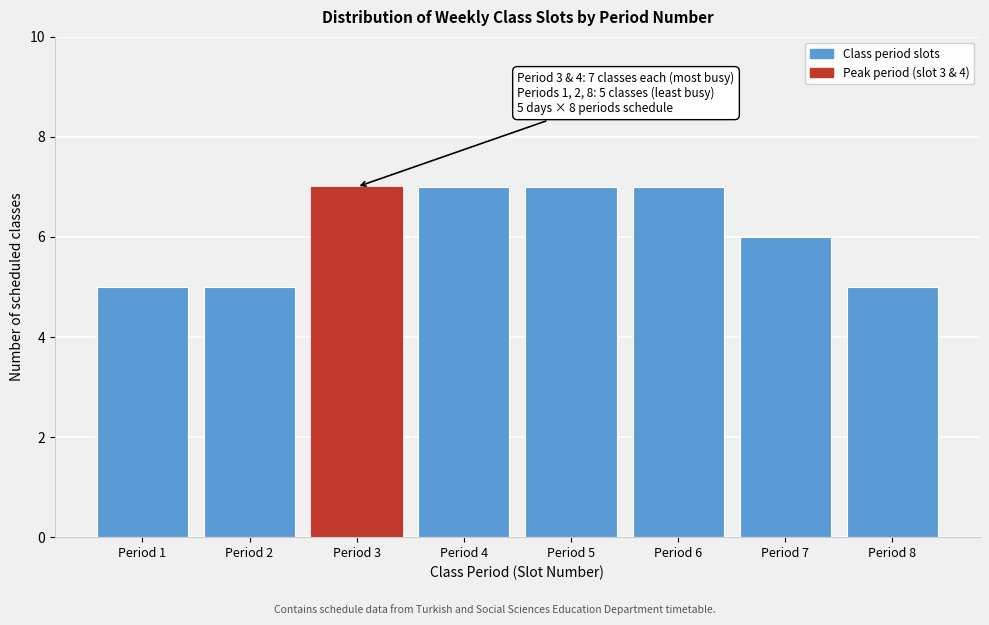

Reading right to left, extract all data points from this chart.

5	6	7	7	7	7	5	5